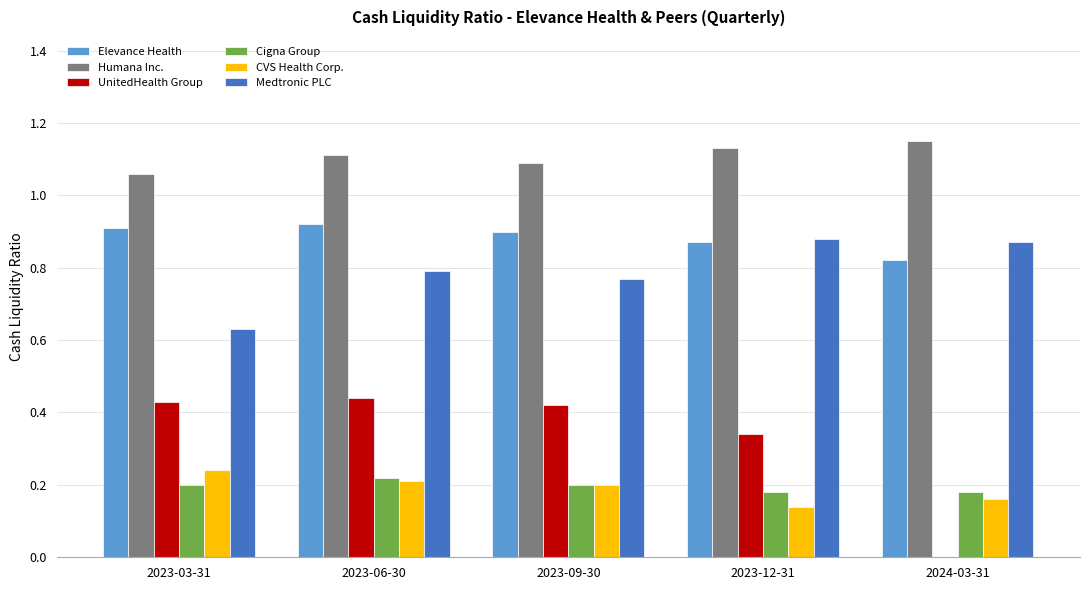

Is the value of CVS Health Corp. at 2023-03-31 greater than the value of UnitedHealth Group at 2024-03-31?

Yes